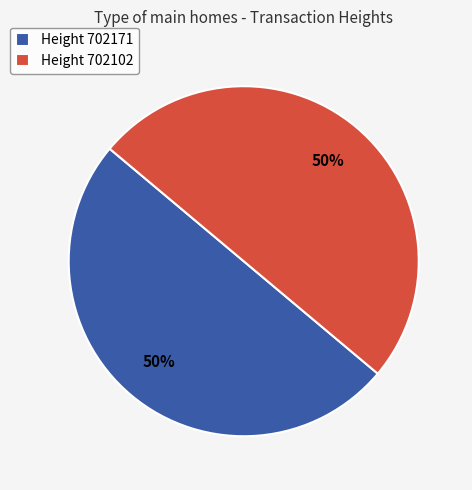

Approximately how many times larger is the value at Height 702102 compared to Height 702171?

1.0